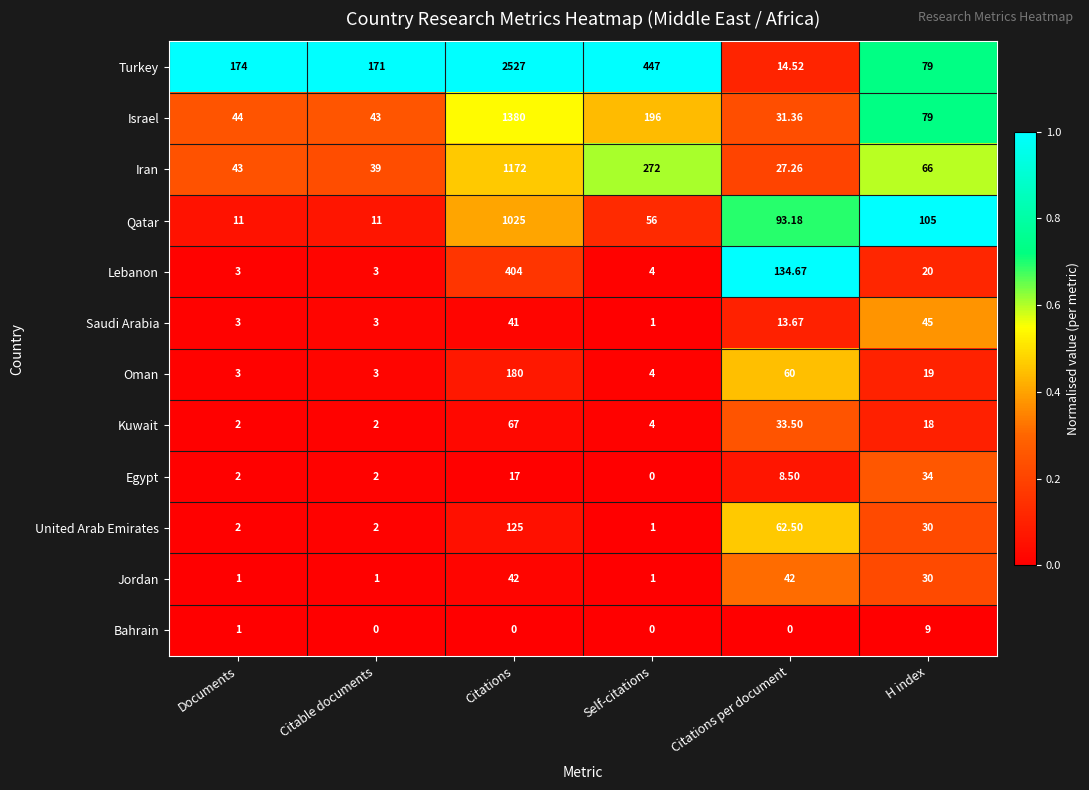

What is the difference between the highest and lowest values at Self-citations?

447.0